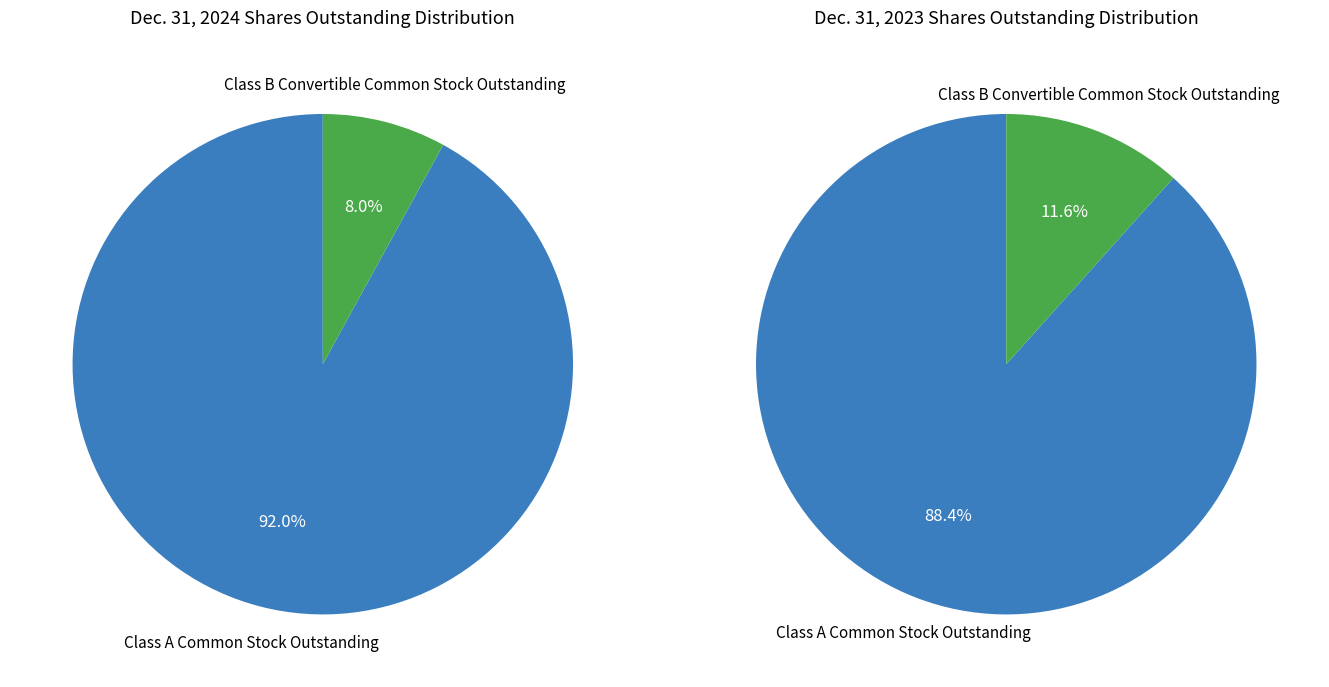

Which category has the smallest portion of the pie?

Class B Convertible Common Stock Outstanding